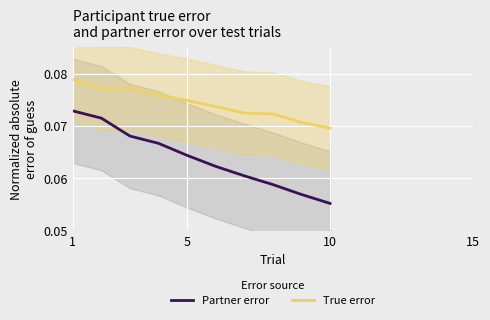

True or false: Partner error and True error intersect in this chart.

False